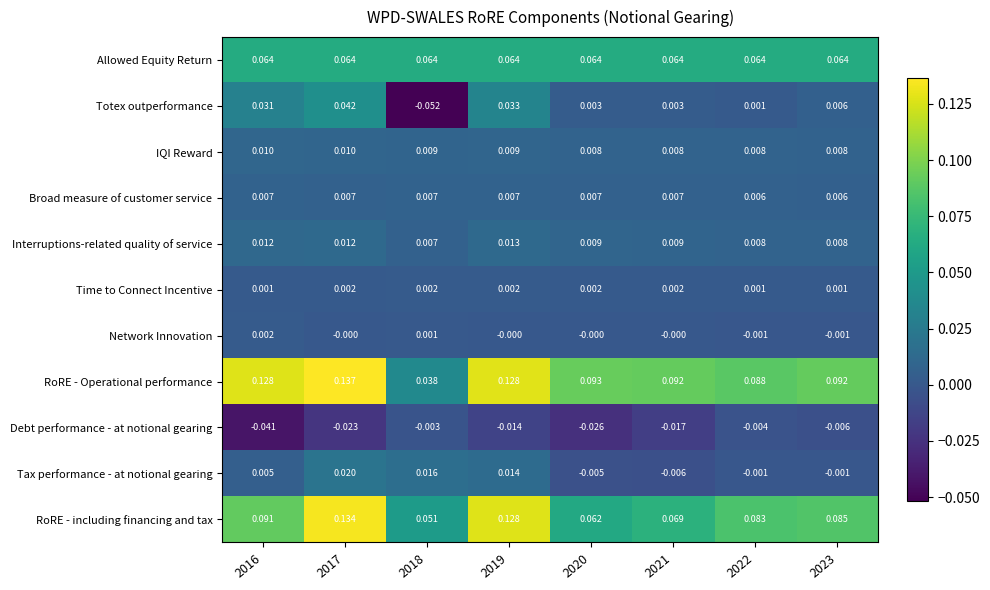

Which series has the largest total across all categories?

RoRE - Operational performance